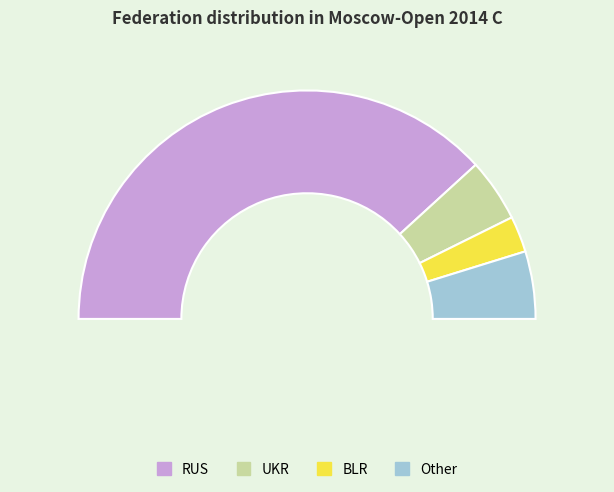

Between BLR and Other, which is larger?

Other